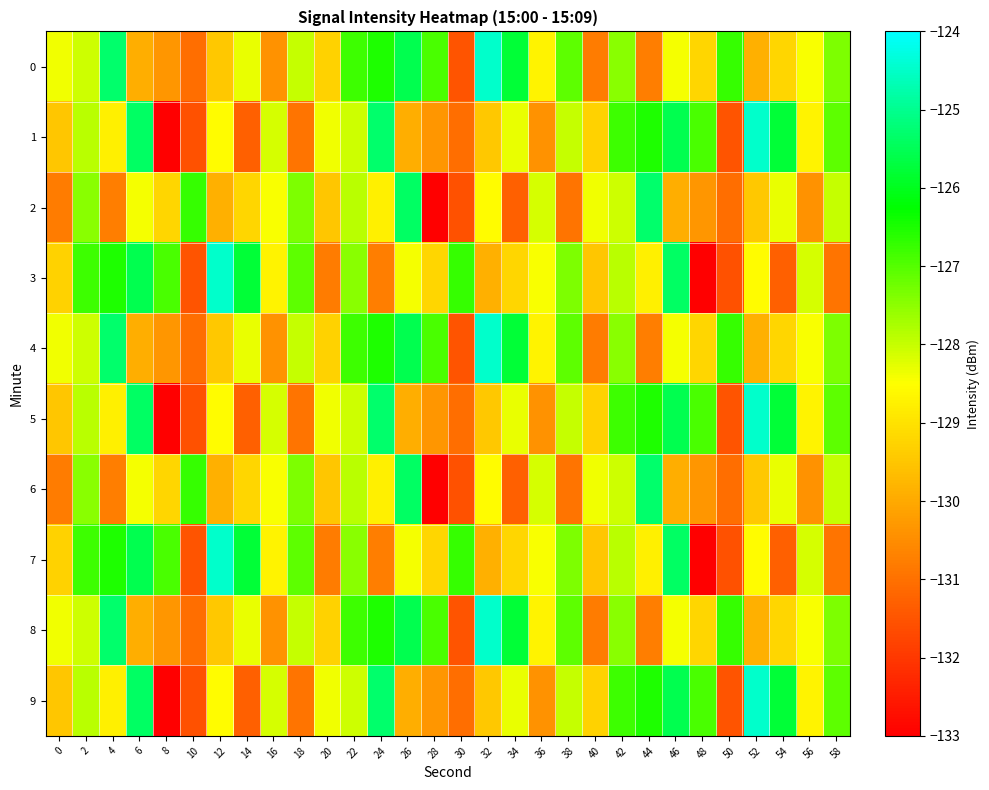

Between 54 and 10, which is larger?

54